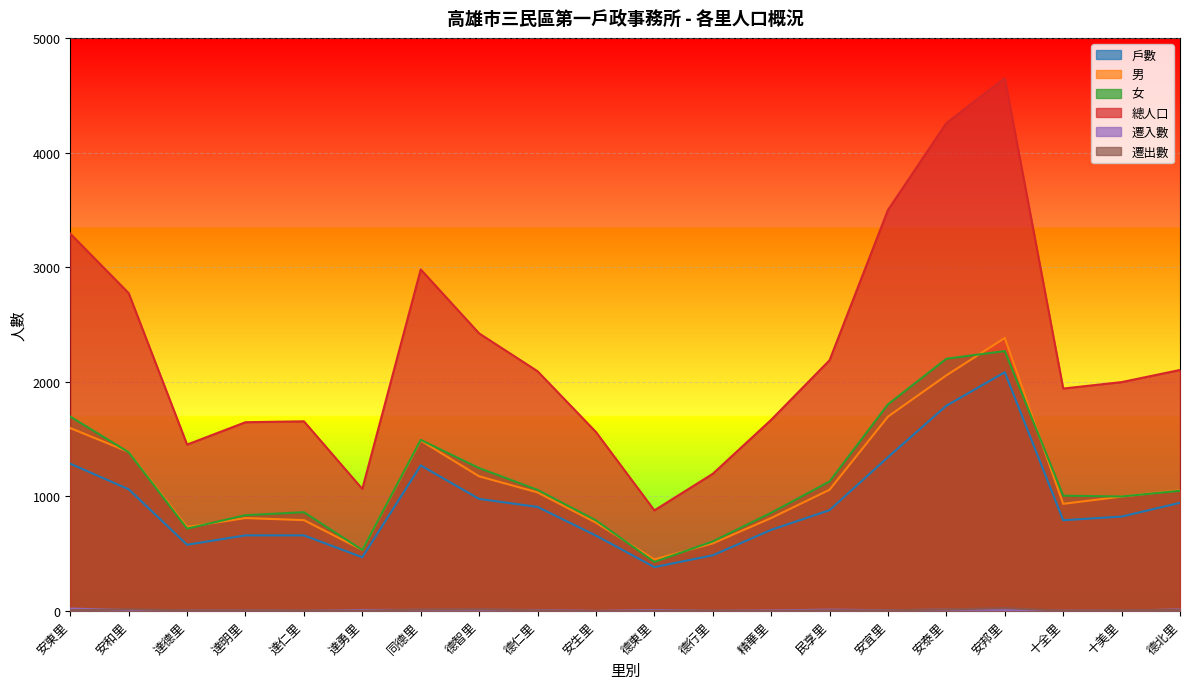

What position from the right is 安東里?

20